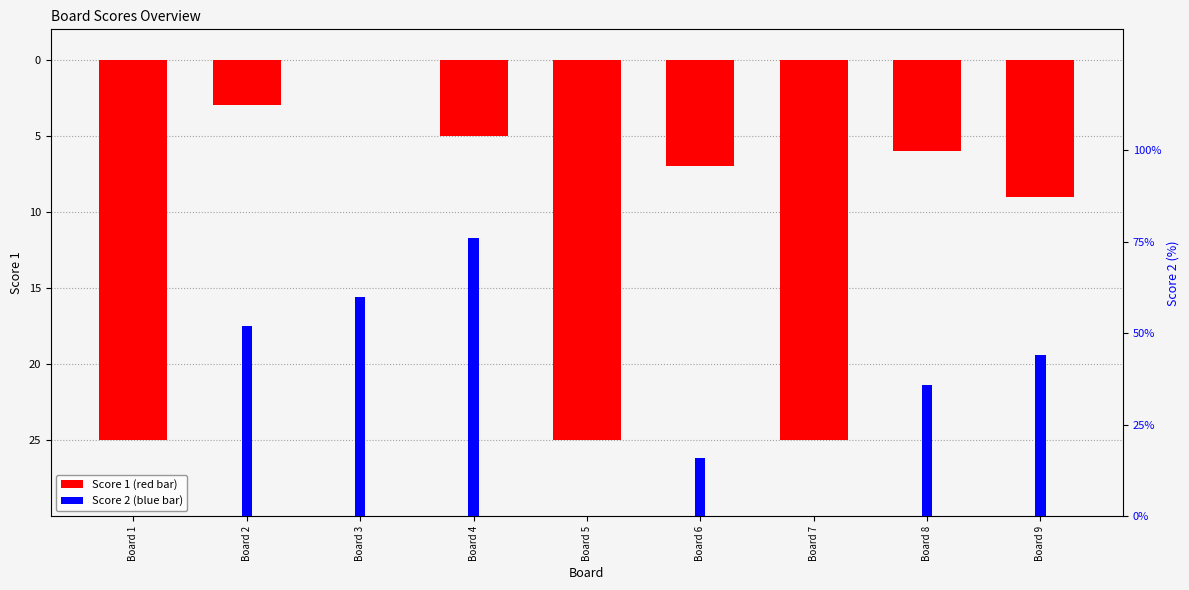

List the series in order of their peak value, lowest first.

Score 1, Score 2